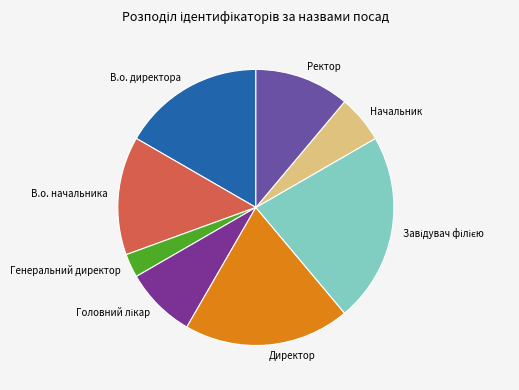

What is the ratio of the value at Начальник to the value at Директор?

0.3